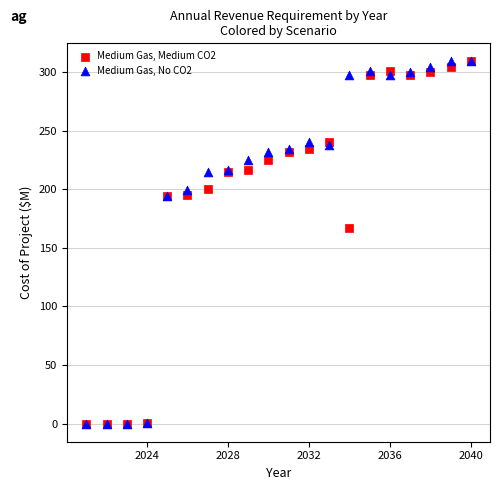

Across all series, what Y value is closest to 154?

166.7